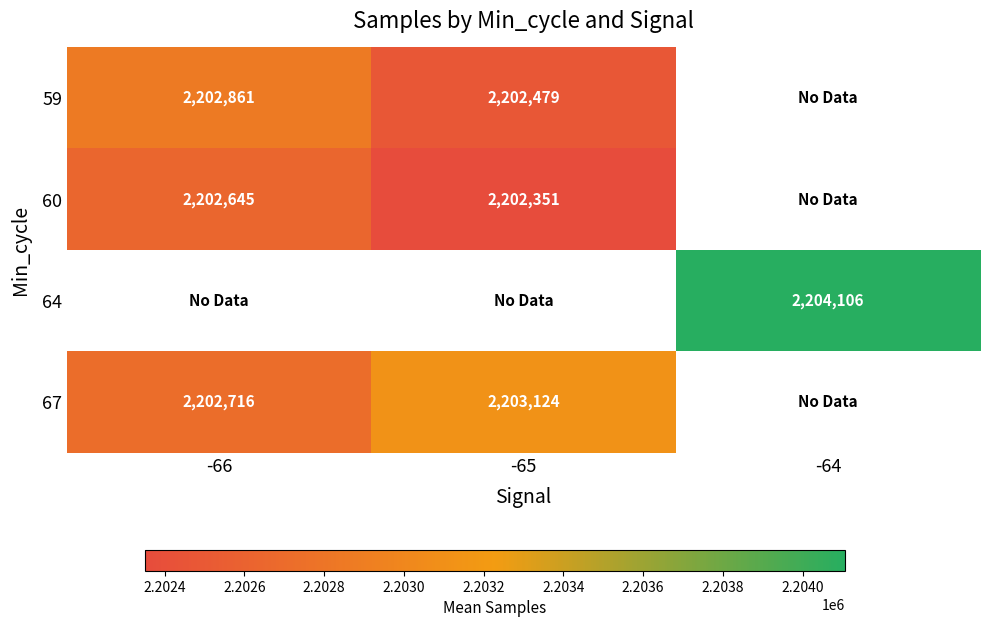

How many positive values does the 64 series have?

1